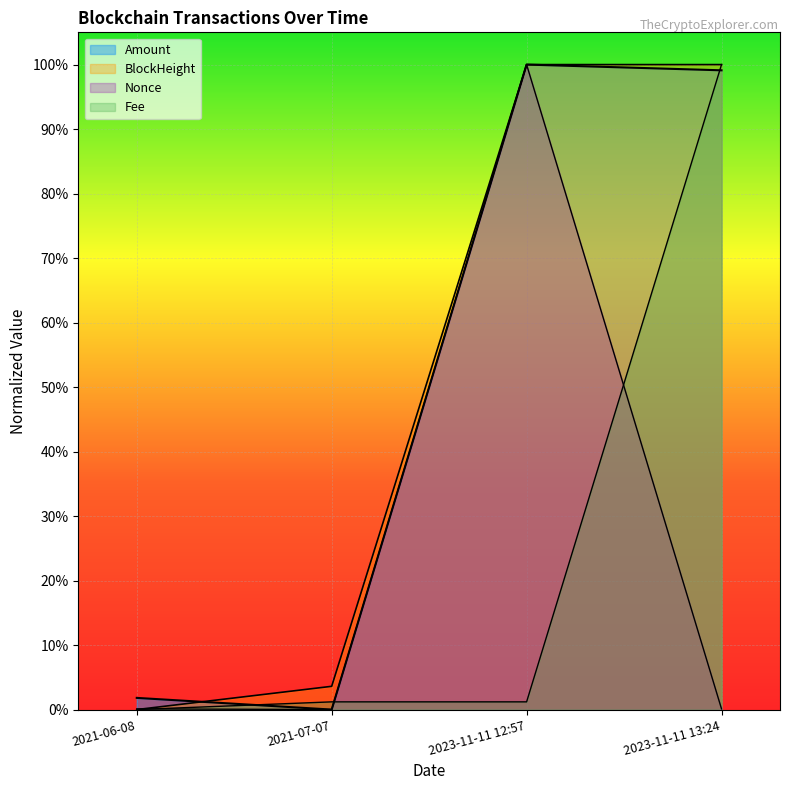

Reading right to left, extract all data points from this chart.

BlockHeight: 2023-11-11 13:24=1.0	2023-11-11 12:57=1.0	2021-07-07=0.0	2021-06-08=0.0
Amount: 2023-11-11 13:24=1.0	2023-11-11 12:57=1.0	2021-07-07=0.0	2021-06-08=0.0
Nonce: 2023-11-11 13:24=0.0	2023-11-11 12:57=1.0	2021-07-07=0.0	2021-06-08=0.0
Fee: 2023-11-11 13:24=1.0	2023-11-11 12:57=0.0	2021-07-07=0.0	2021-06-08=0.0